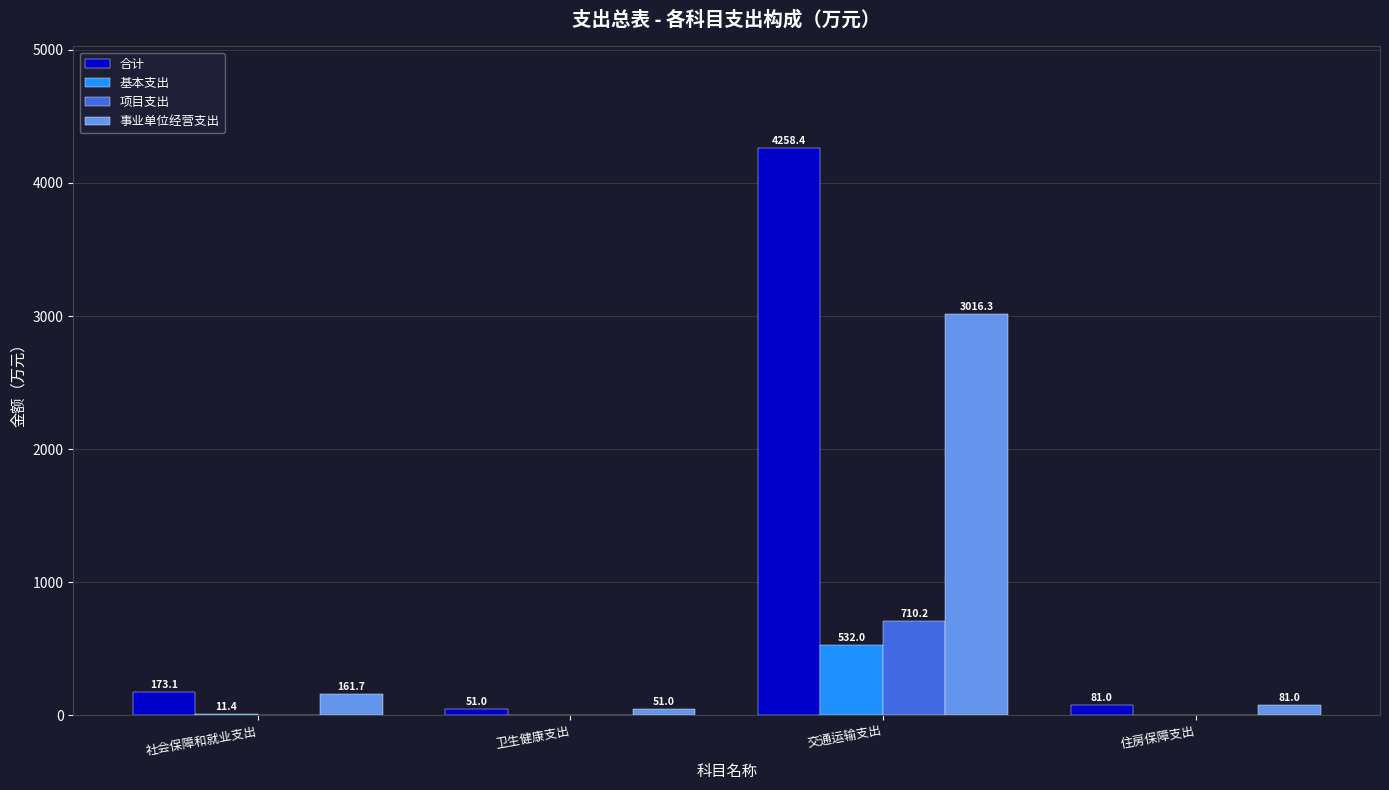

How many categories are shown in the chart?

4